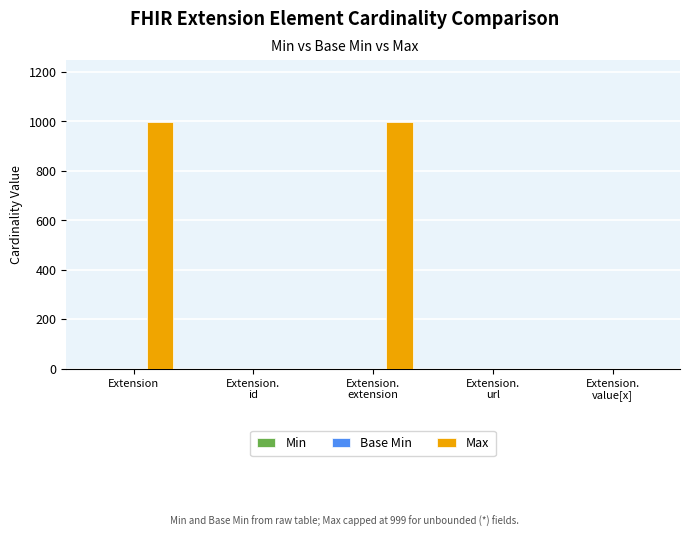

What is the sum of all Max values?

2001